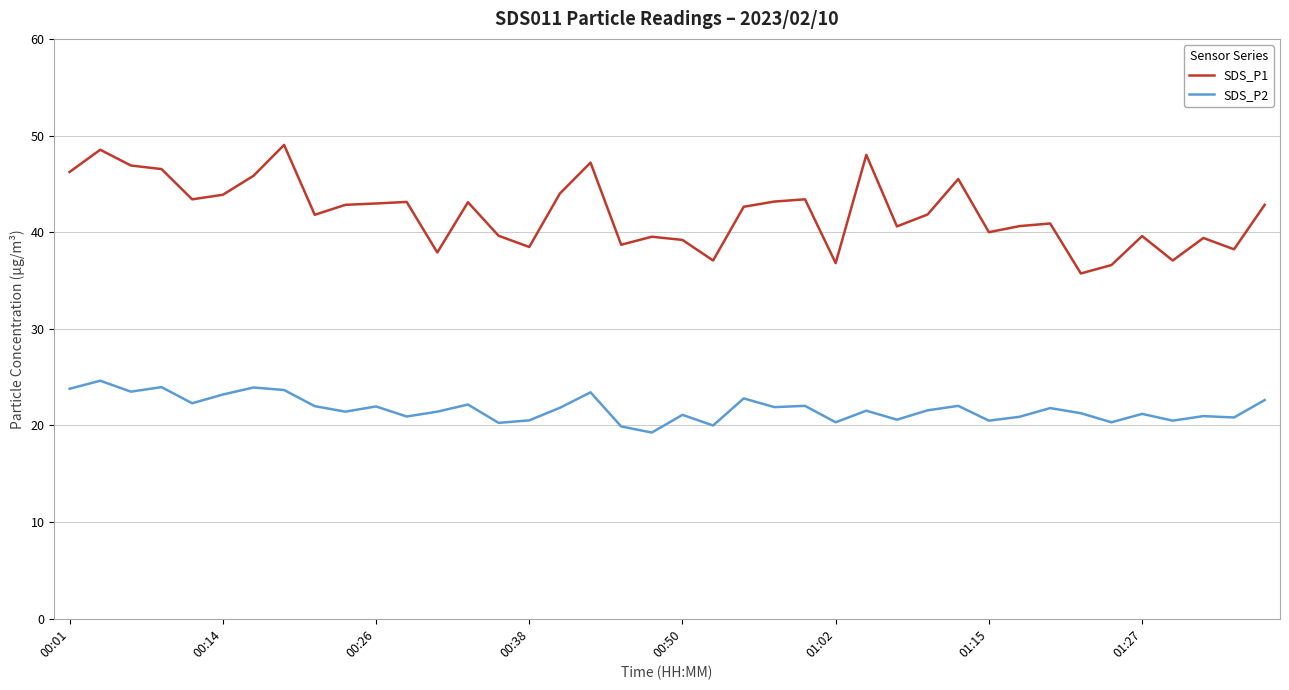

What is the minimum value for SDS_P1?

35.7